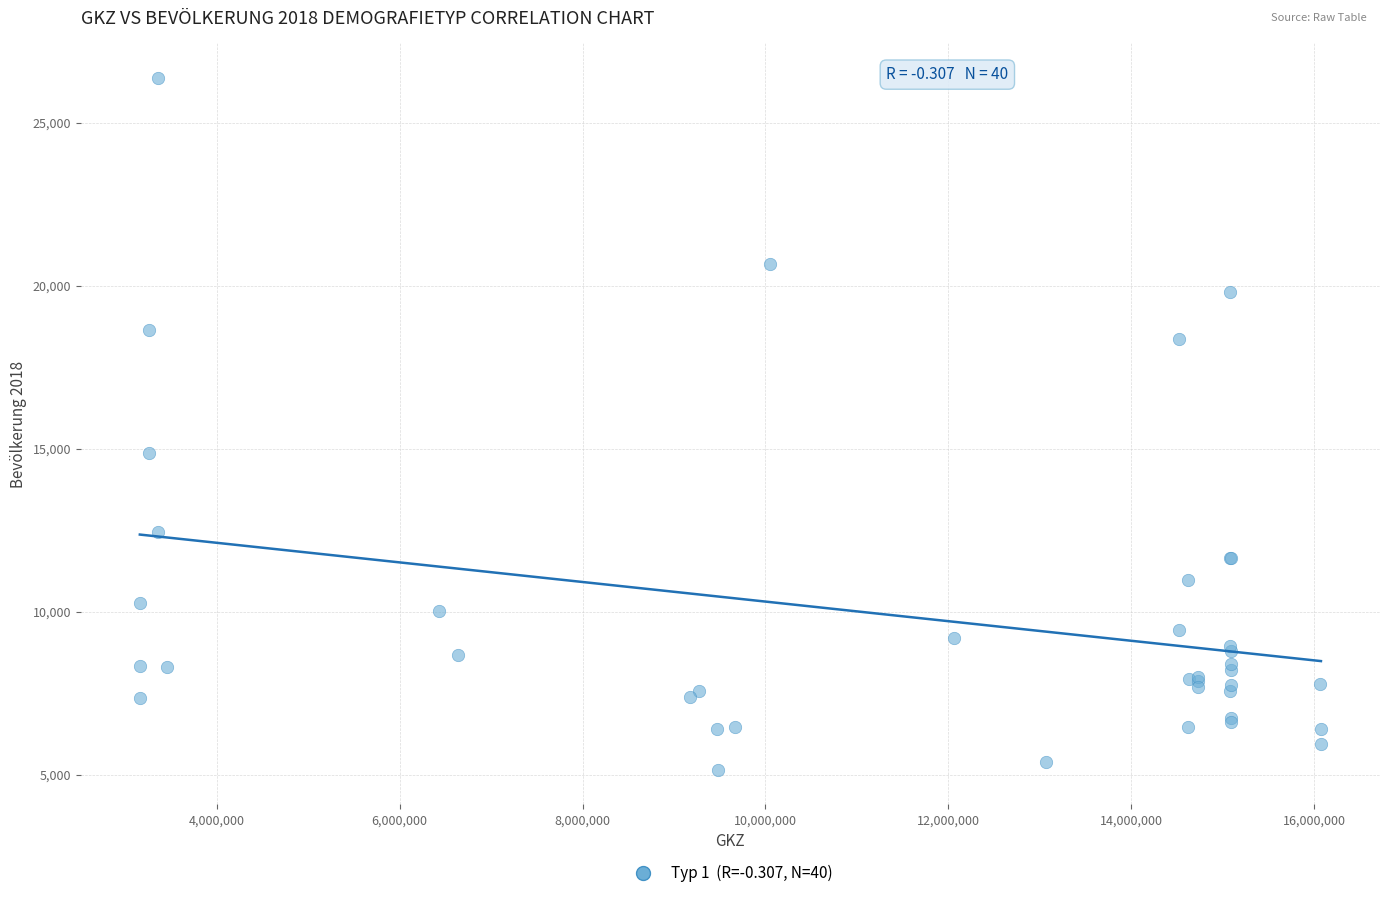

What Y value in the scatter plot is closest to 15760?

14869